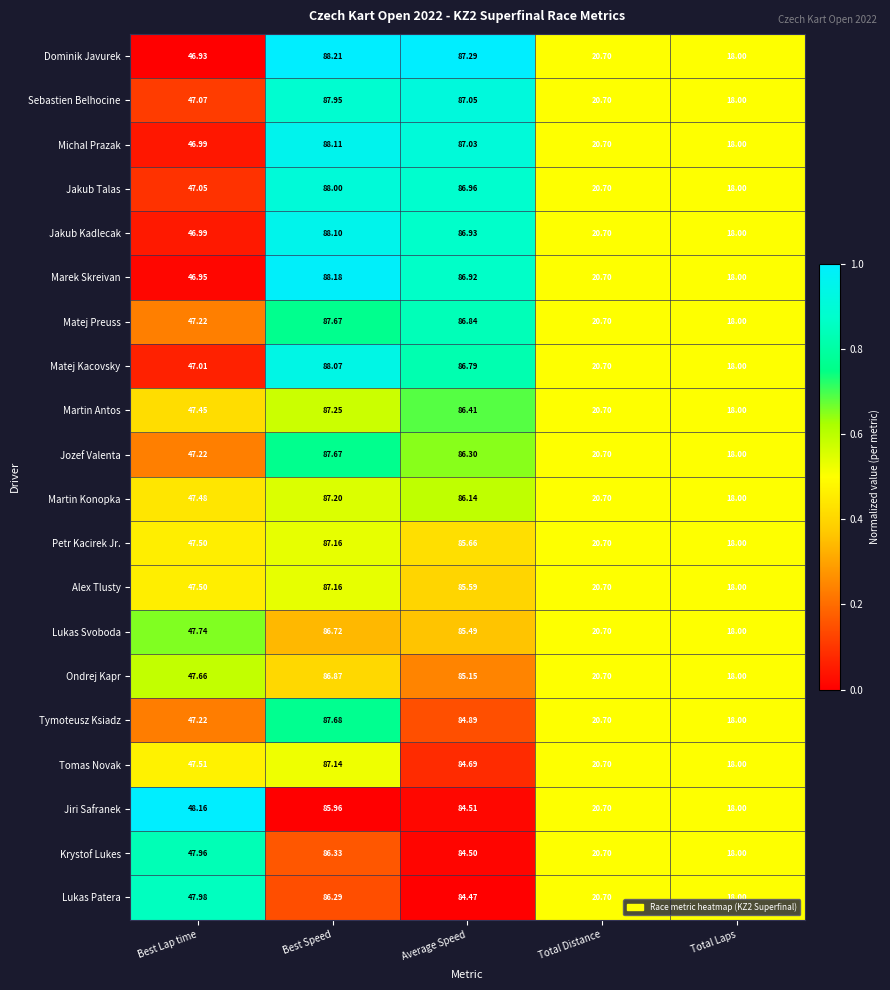

Rank the categories by Matej Kacovsky value from highest to lowest.

Best Speed, Average Speed, Best Lap time, Total Distance, Total Laps